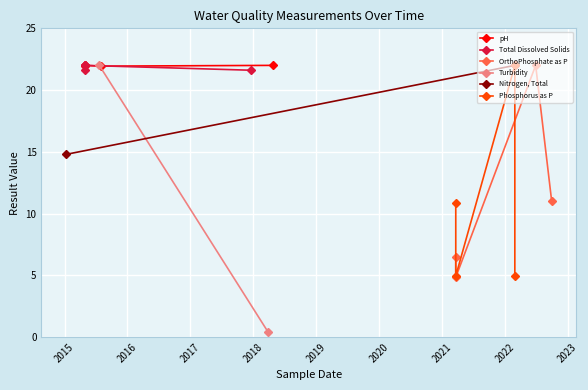

What is the difference between the maximum and minimum values in the Phosphorus as P series?

17.1